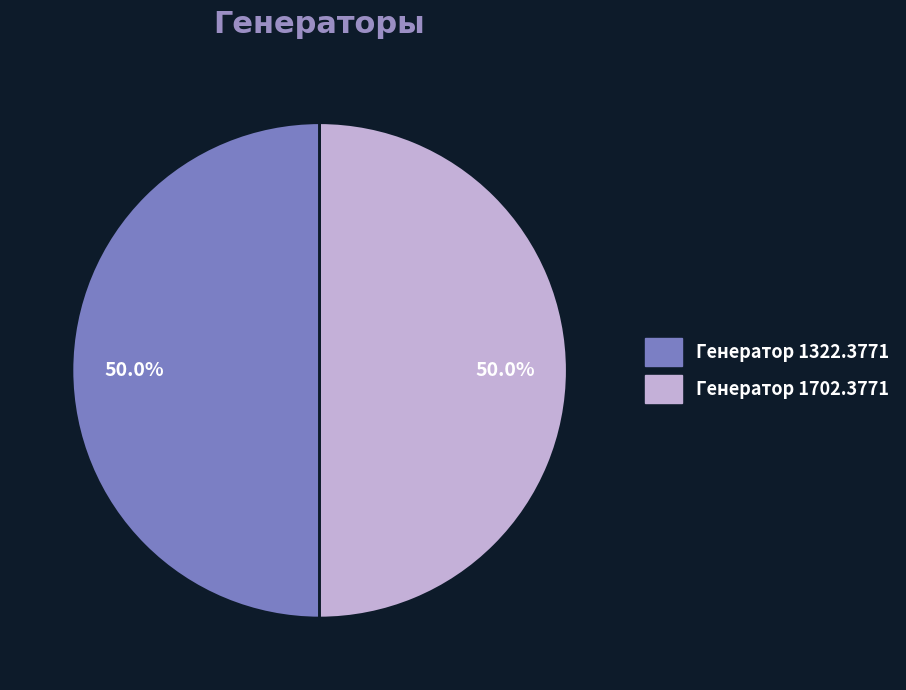

What is the ratio of the value at Генератор 1322.3771 to the value at Генератор 1702.3771?

1.0